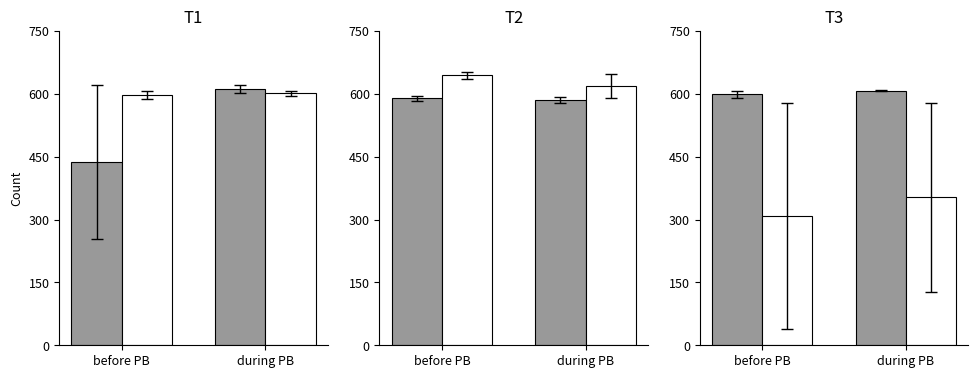

What is the difference between the White series values at before PB and during PB?

45.0